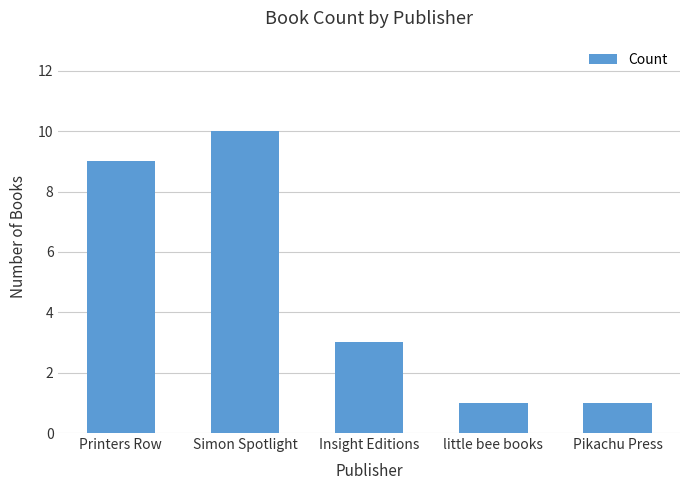

Are the bars grouped side by side (vs. stacked)?

No